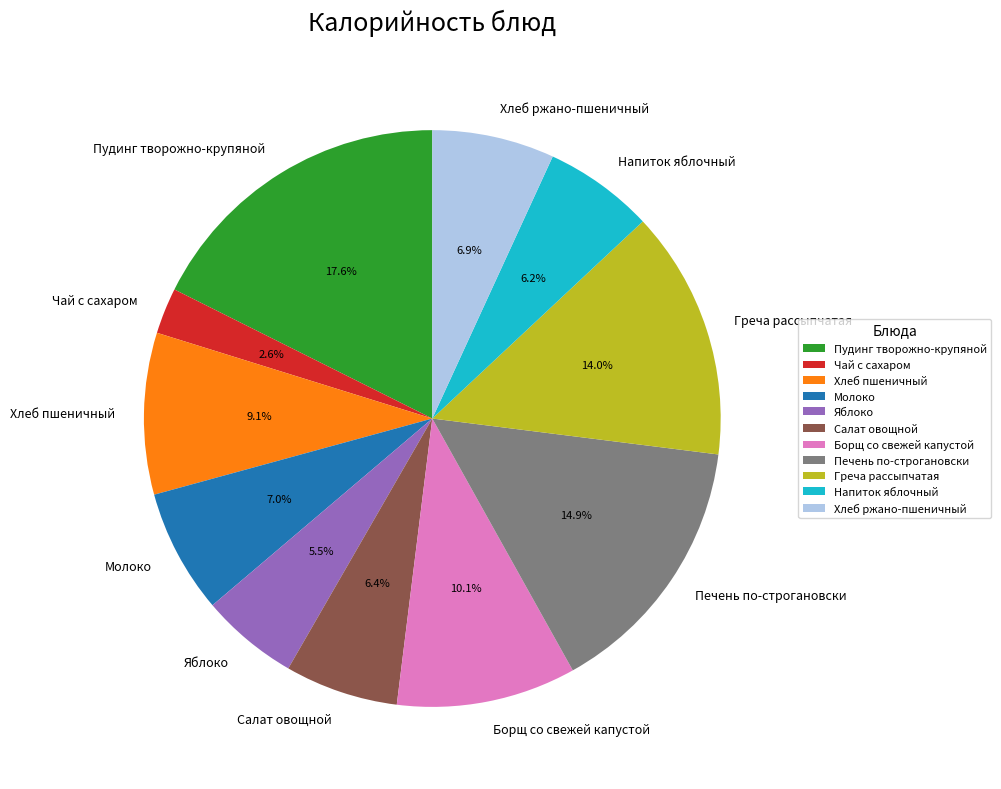

Which category has the smallest portion of the pie?

Чай с сахаром